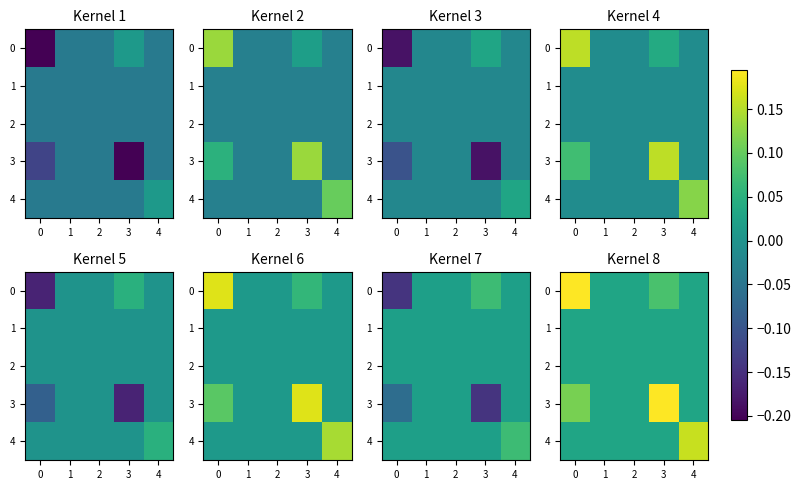

What is the difference between the maximum and second lowest values in the 4 series?

0.1